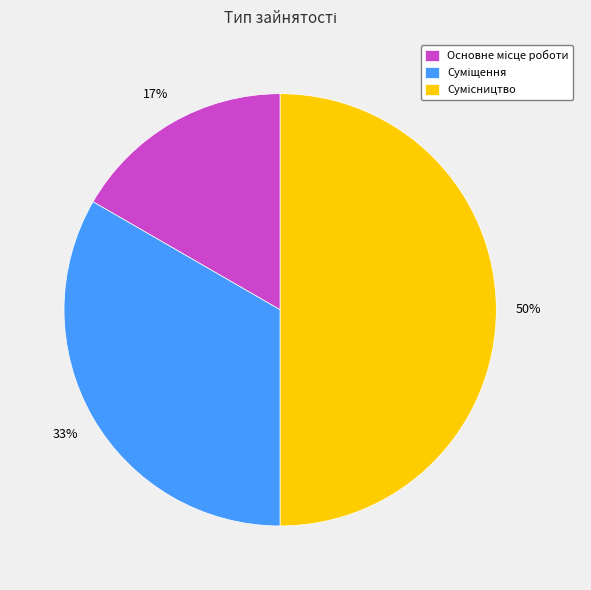

To the nearest percent, what is the difference between the largest and smallest slice percentages?

33%